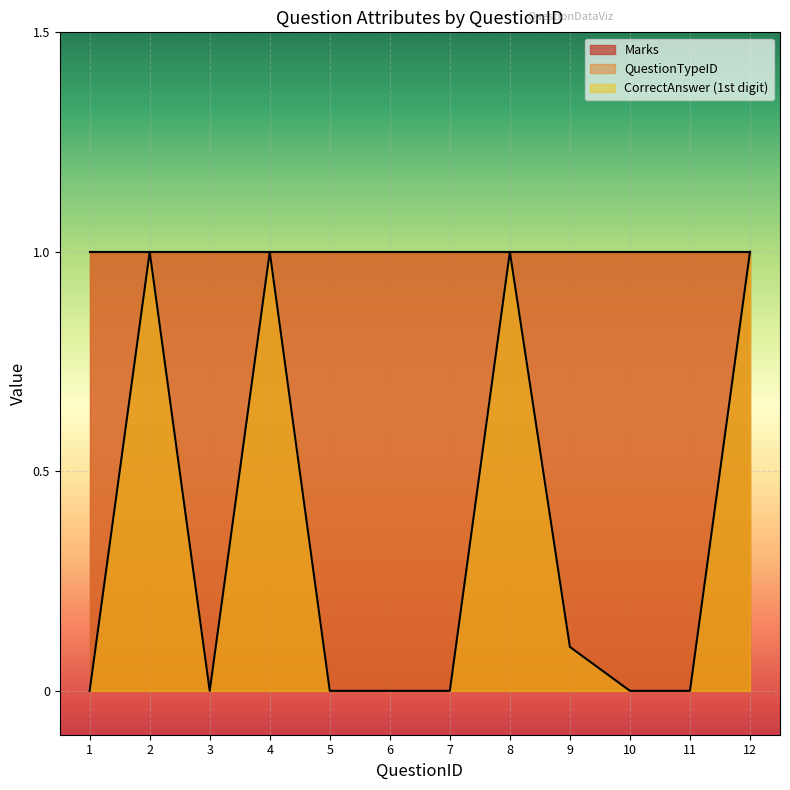

List the labels in order of QuestionTypeID value, smallest first.

1, 2, 3, 4, 5, 6, 7, 8, 9, 10, 11, 12